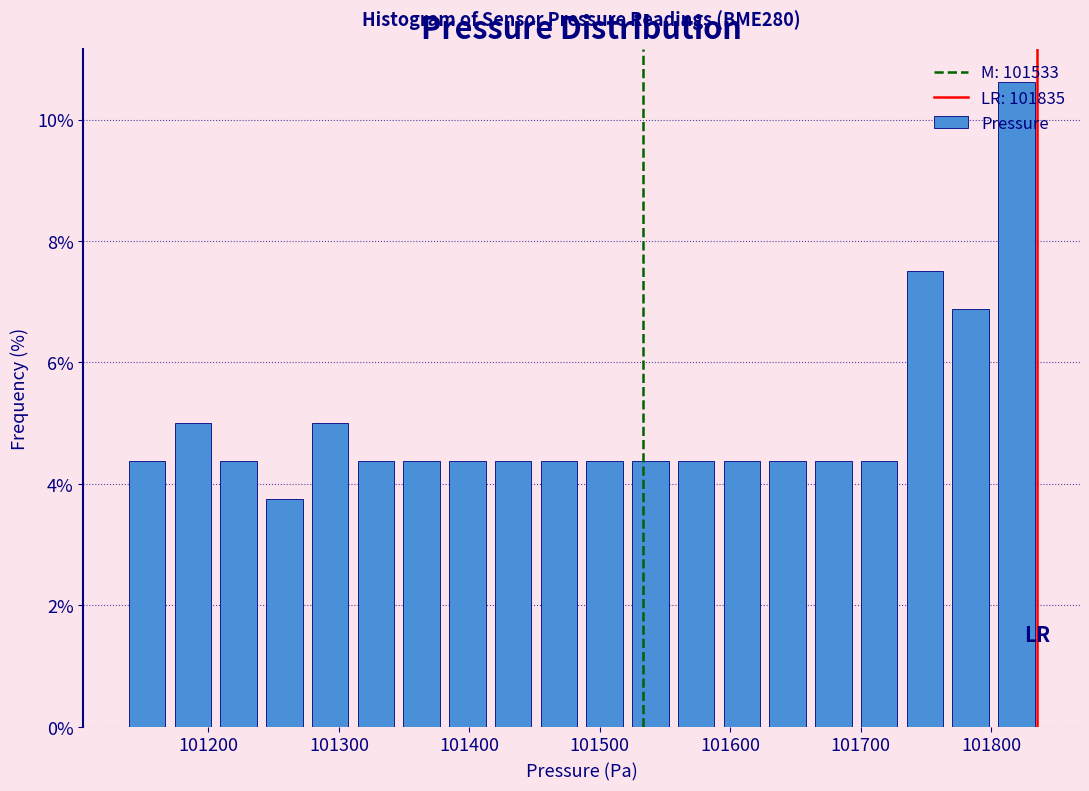

Read against the x-axis, roughly where is the centre of the tallest bar?

101820